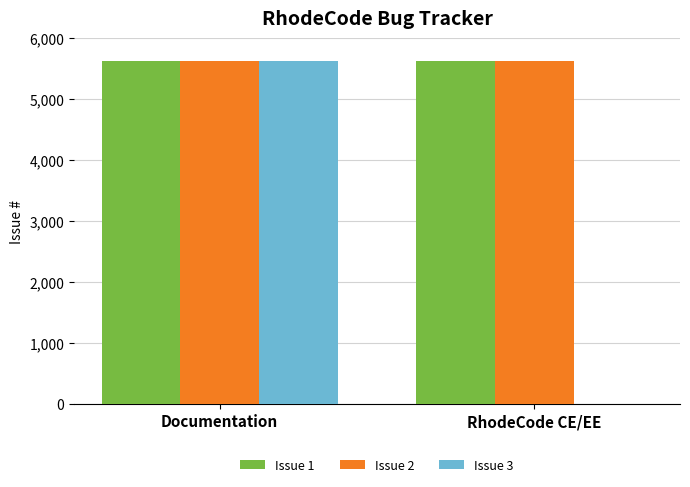

What is the sum of the Issue 2 values at RhodeCode CE/EE and Documentation?

11251